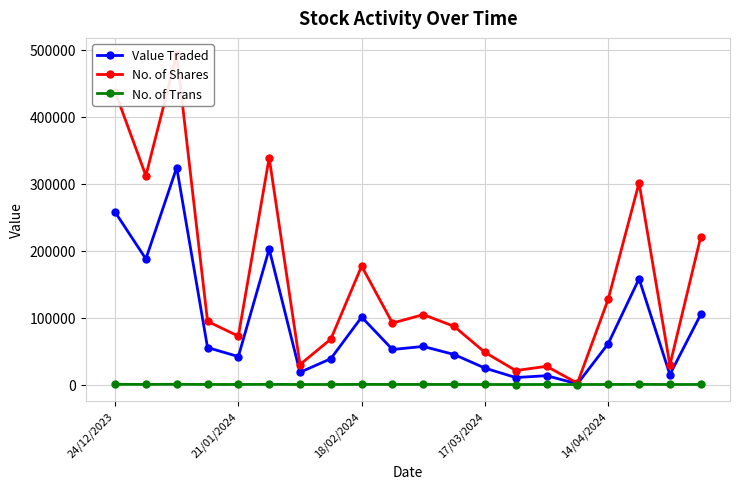

What is the sum of all No. of Shares values?

3079750